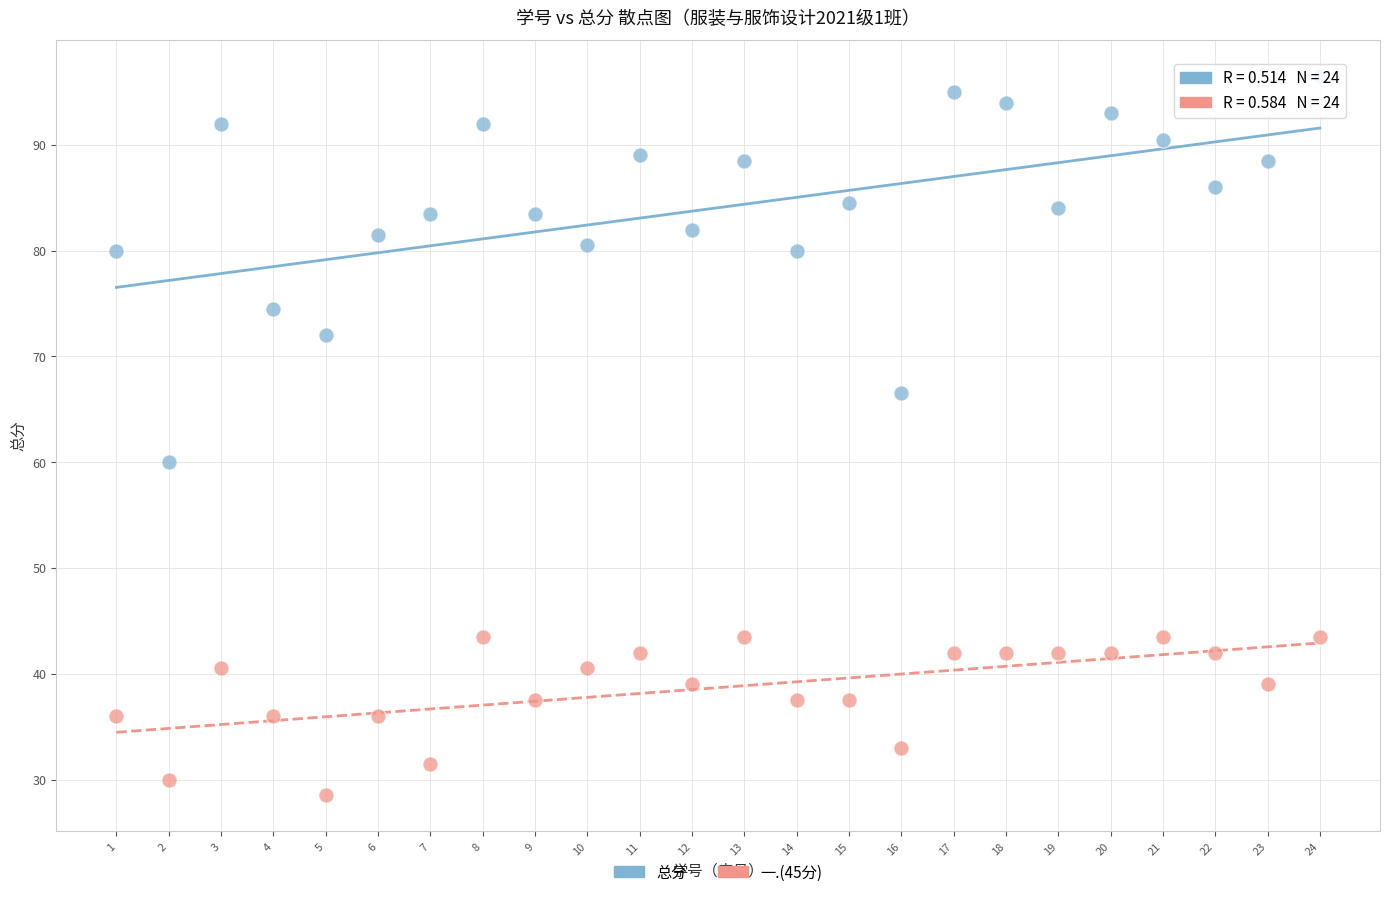

Across all data points, what is the range of Y values (max minus min)?

68.0